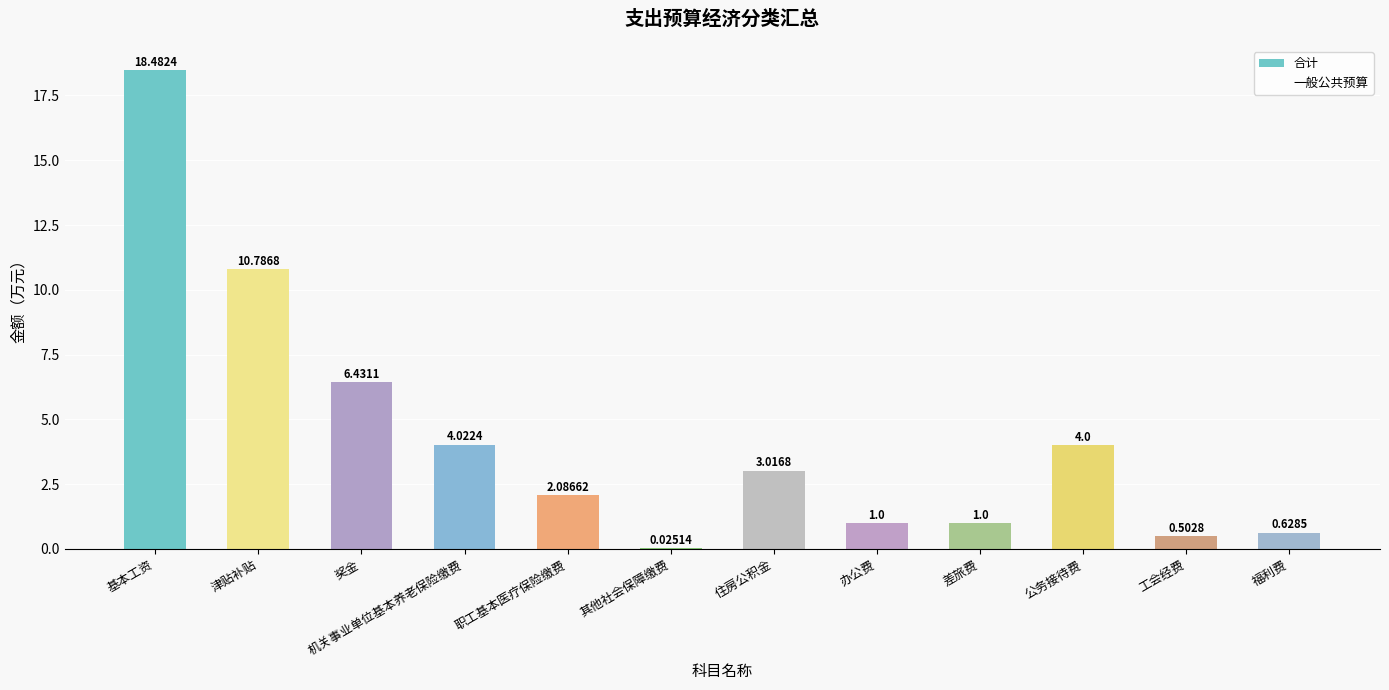

How many distinct data groups are displayed?

1